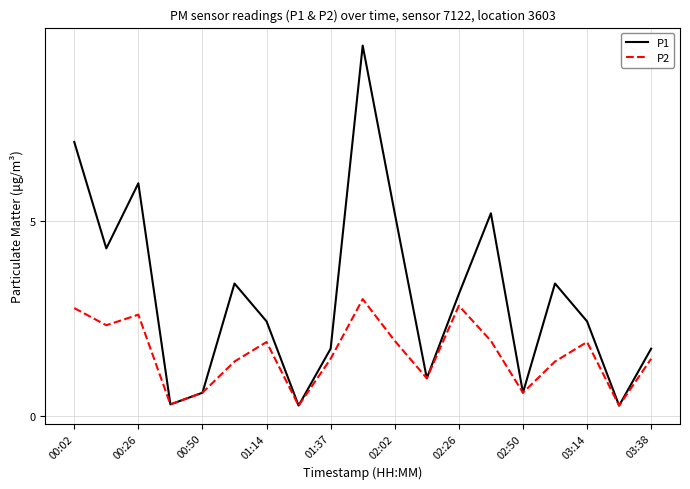

List the series in order of their overall mean, highest first.

P1, P2